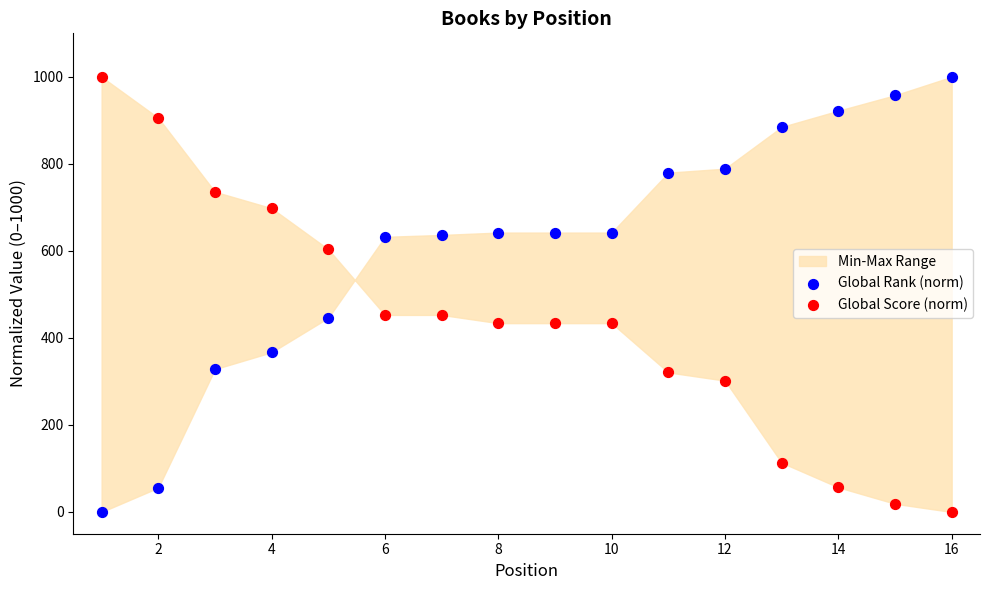

What is the X range (max minus min) for the scatter plot?

15.0